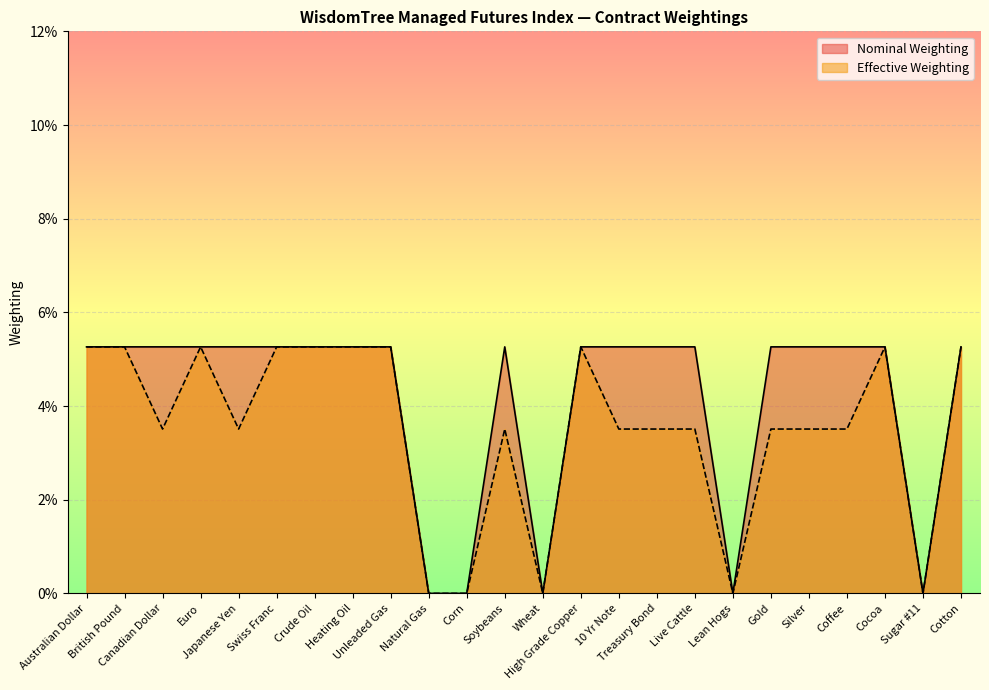

What are all the series names shown in the legend?

Nominal Weighting, Effective Weighting